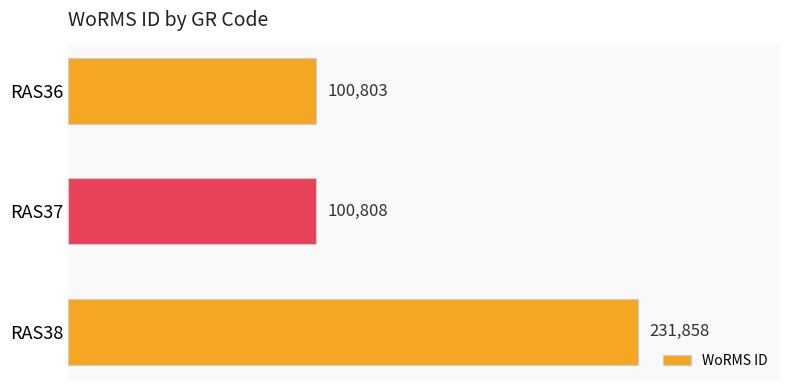

What is the difference between the maximum and minimum values?

131055